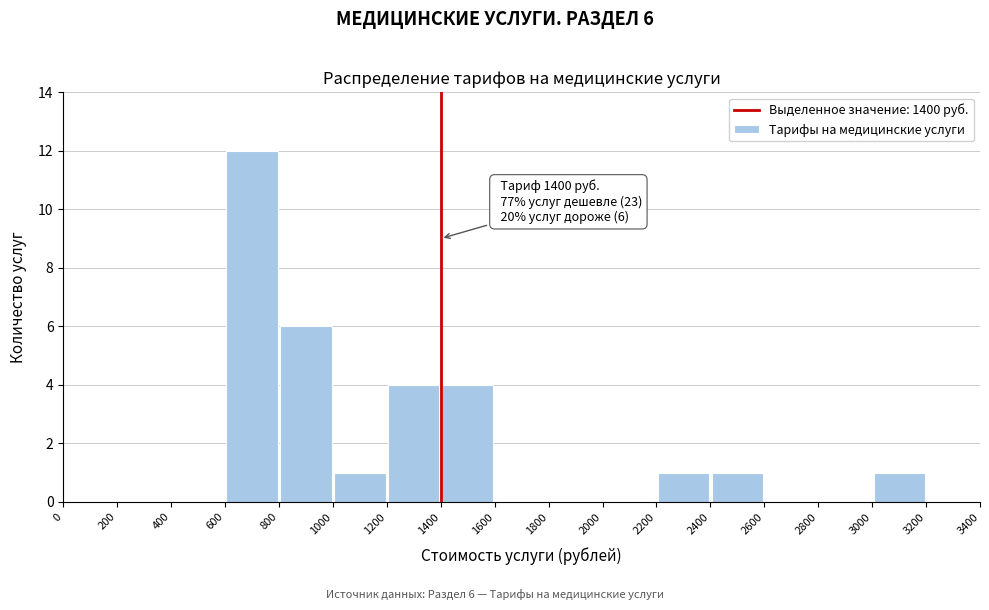

Over which range of the x-axis is the bar tallest?

600 to 800